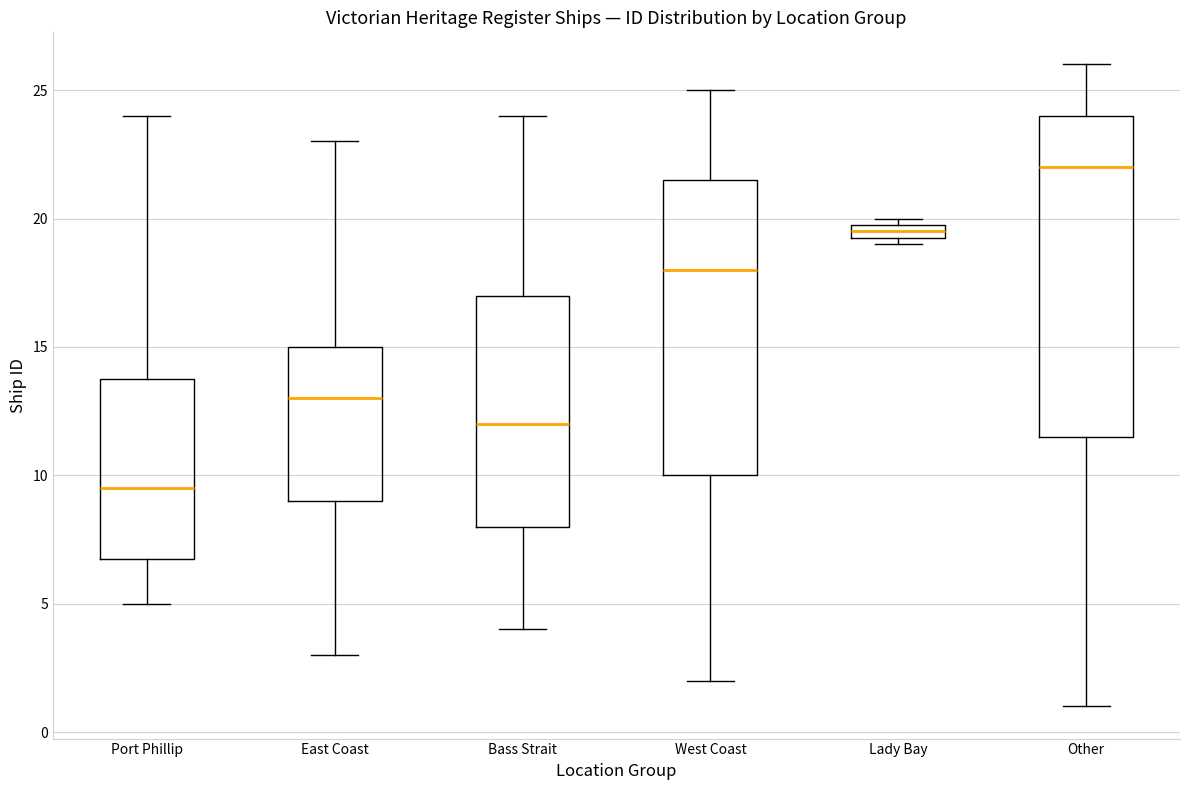

Which box is the tallest, from its lower edge to its upper edge?

Other